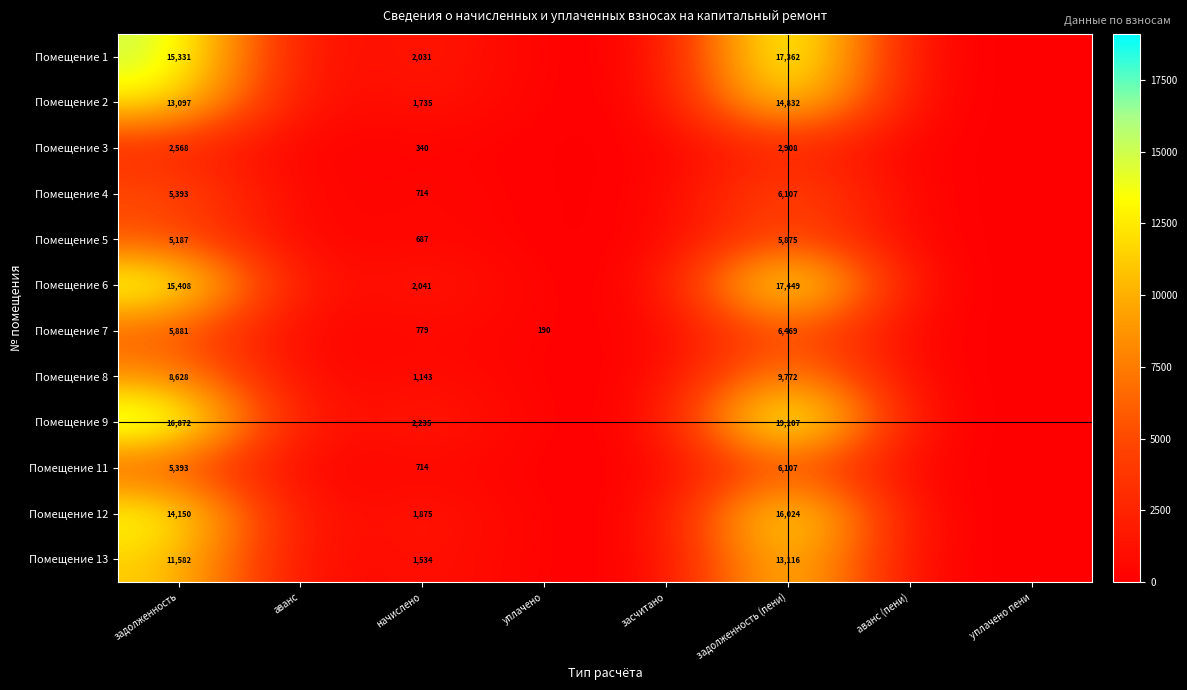

What is the difference between the highest and lowest values at задолженность?

14304